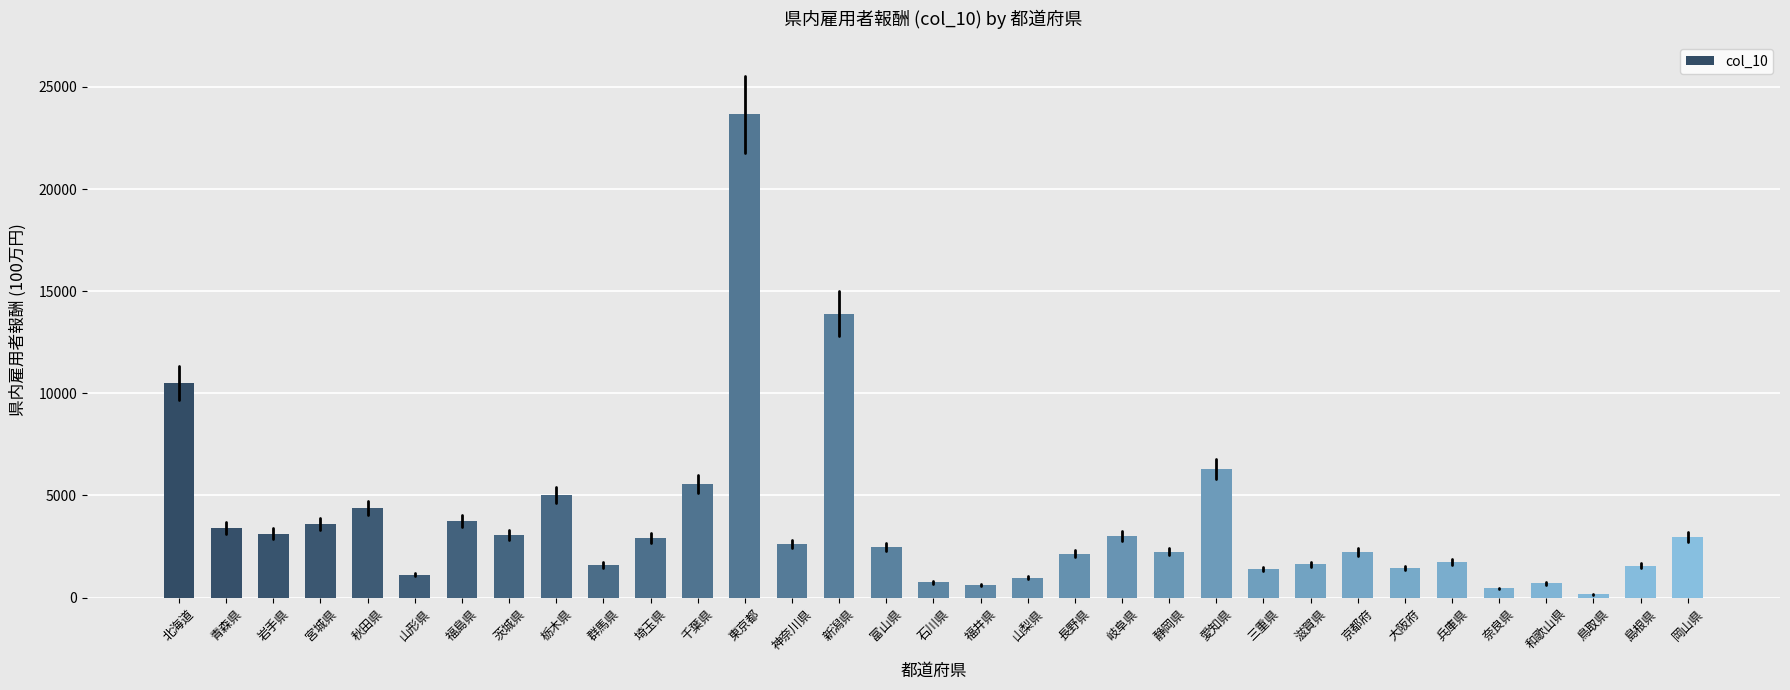

What is the label of the 22nd bar from the right?

千葉県